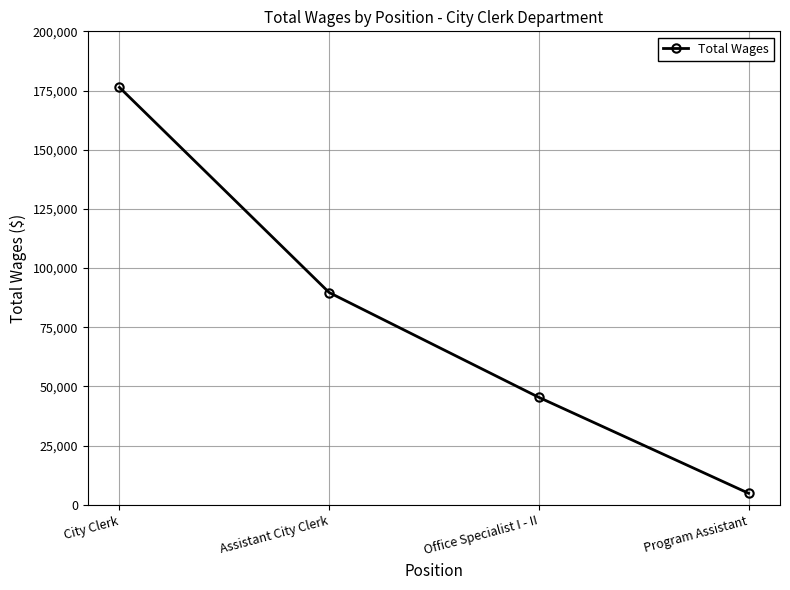

What is the change in value from City Clerk to Office Specialist I - II?

-130912